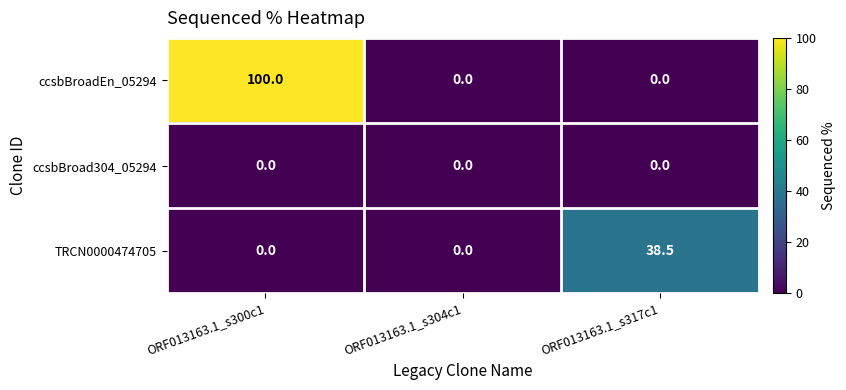

List the series in order of their overall mean, highest first.

ccsbBroadEn_05294, TRCN0000474705, ccsbBroad304_05294